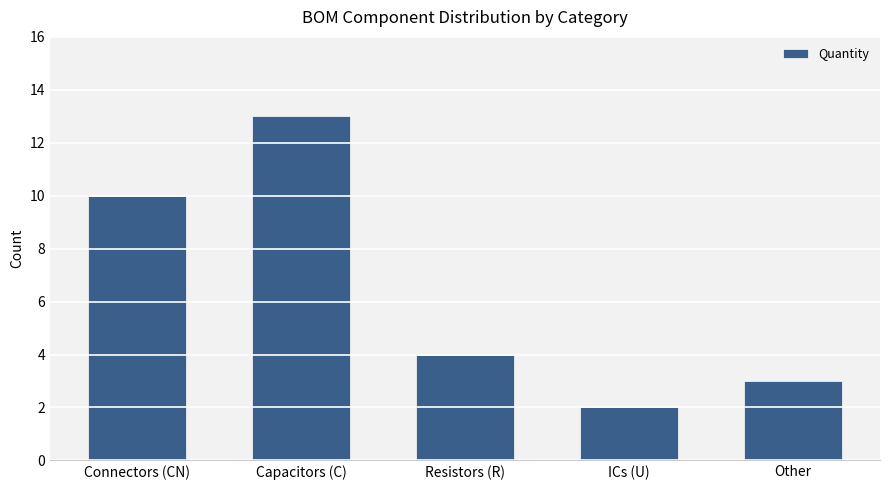

Rank the categories by value from lowest to highest.

ICs (U), Other, Resistors (R), Connectors (CN), Capacitors (C)